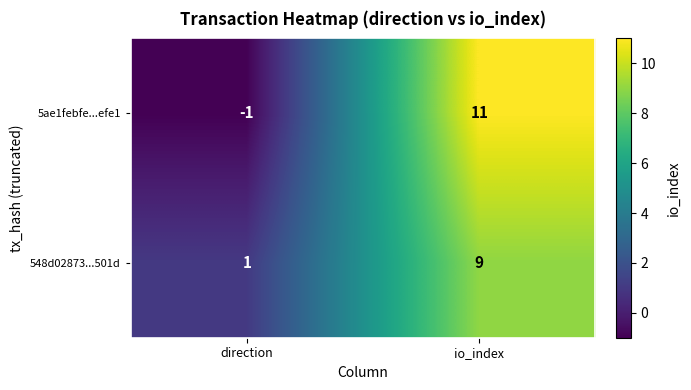

What is the greatest value displayed?

11